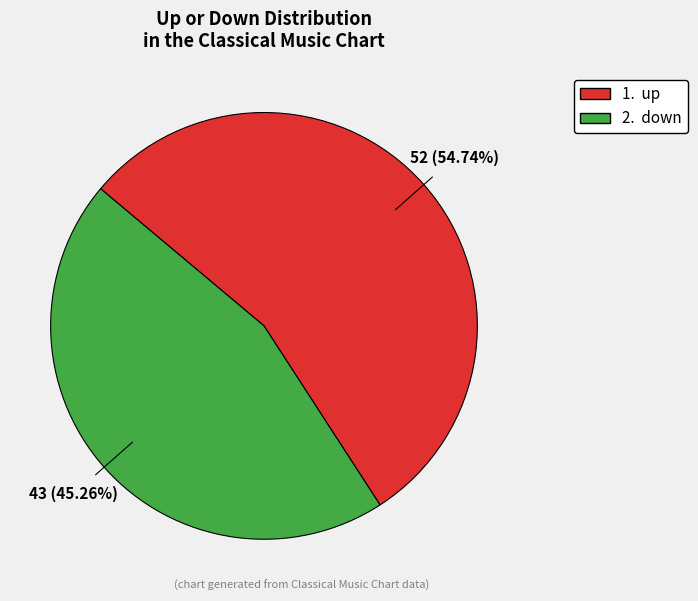

How many segments does this pie chart have?

2